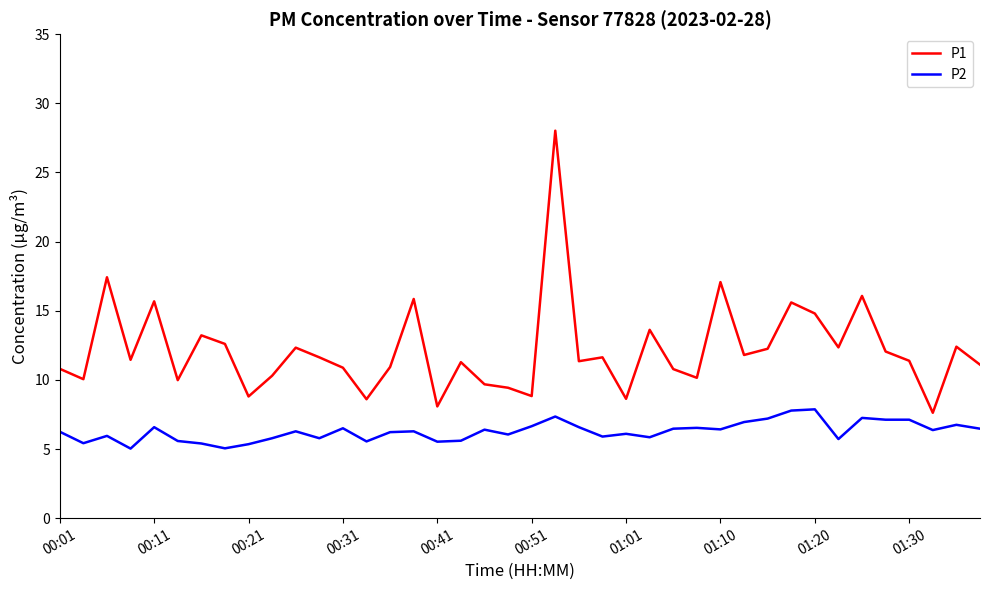

List the series in order of their peak value, highest first.

P1, P2